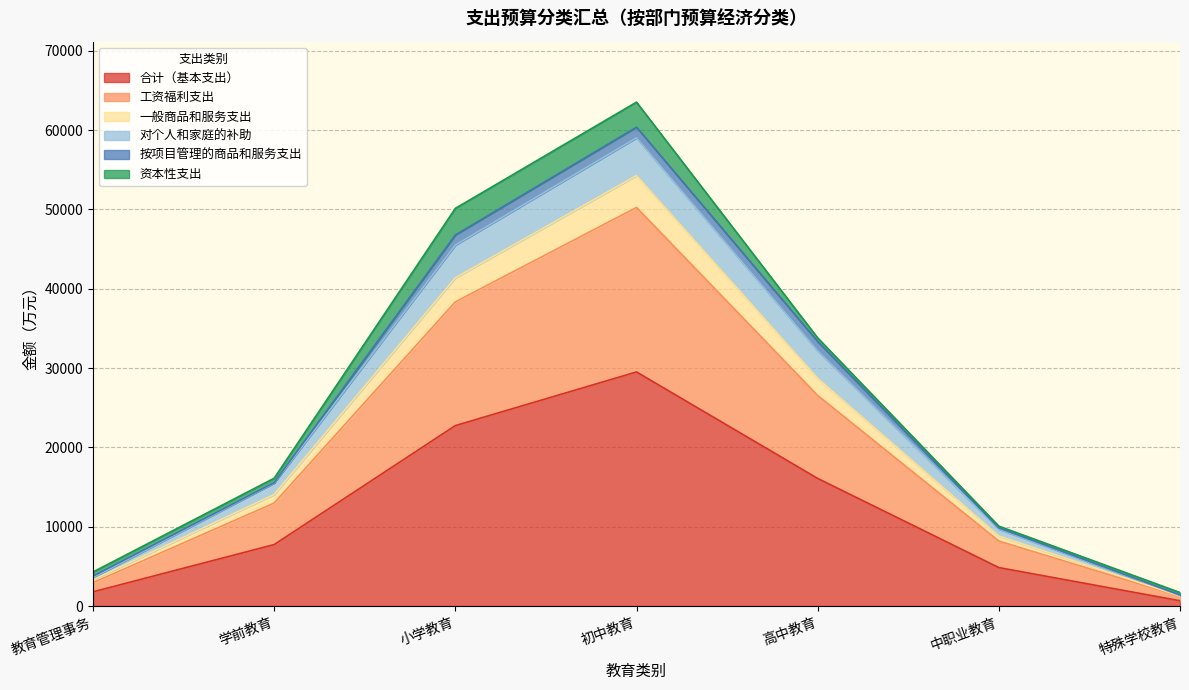

Which category has the highest value in the 合计（基本支出） series?

初中教育